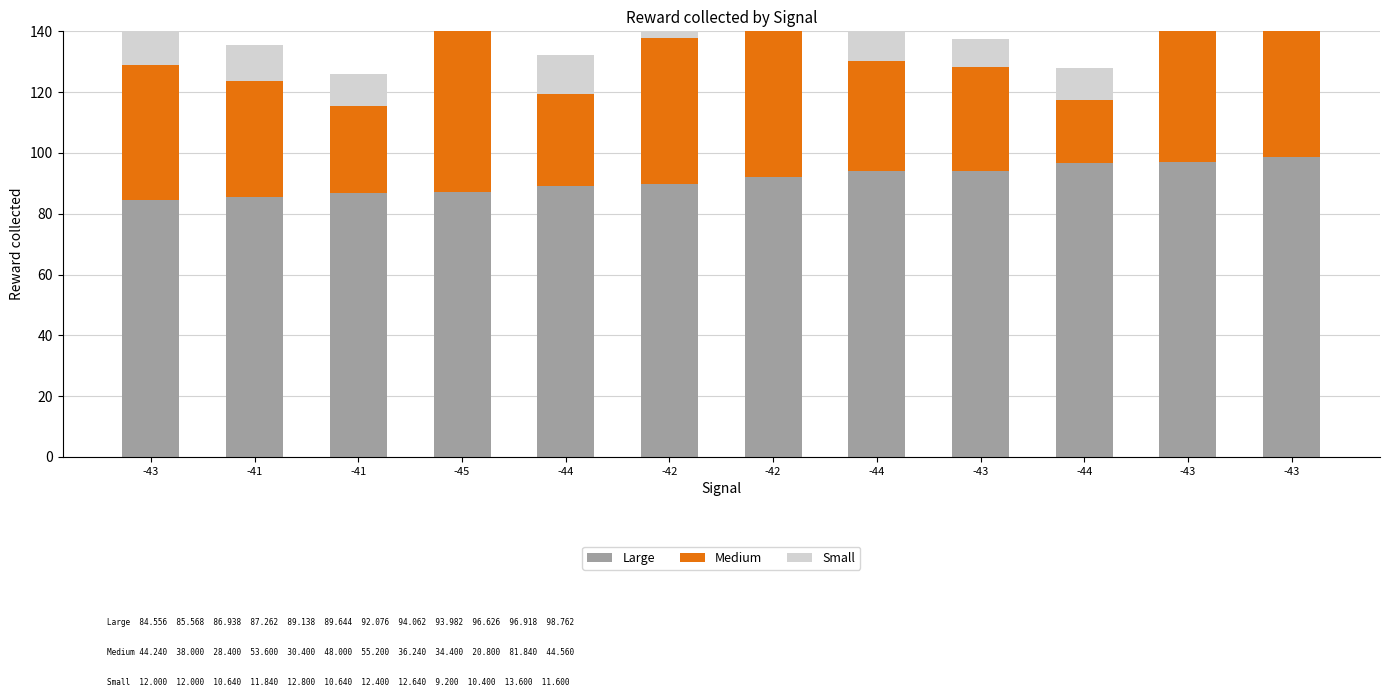

How many bars are there in total?

36